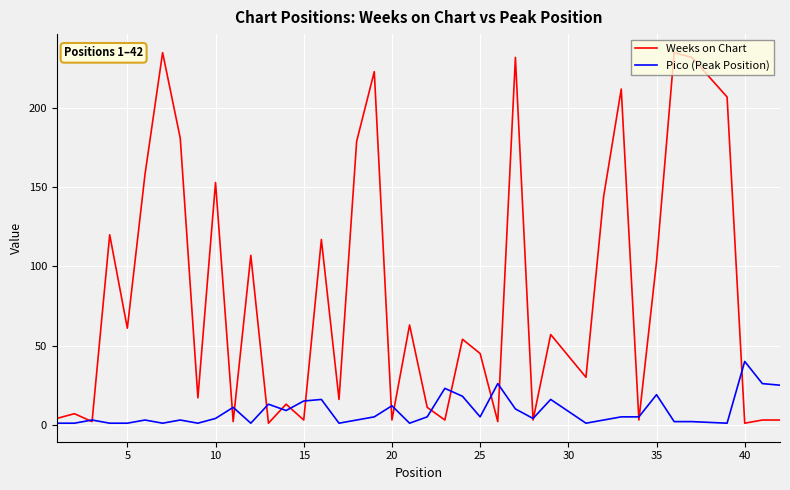

Rank the series by their maximum value, from highest to lowest.

Weeks on Chart, Pico (Peak Position)